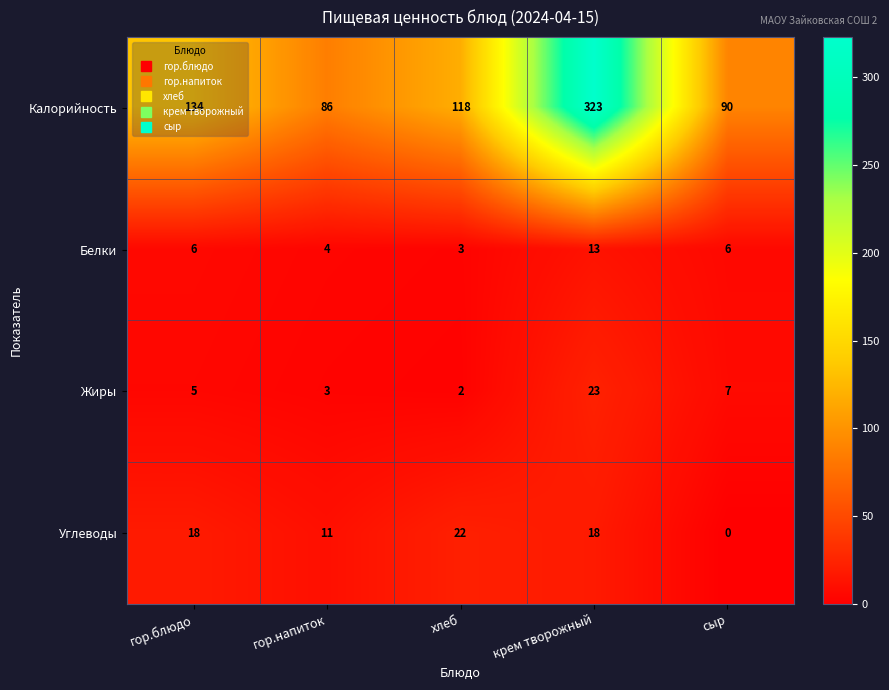

What is the average value of the Жиры series?

8